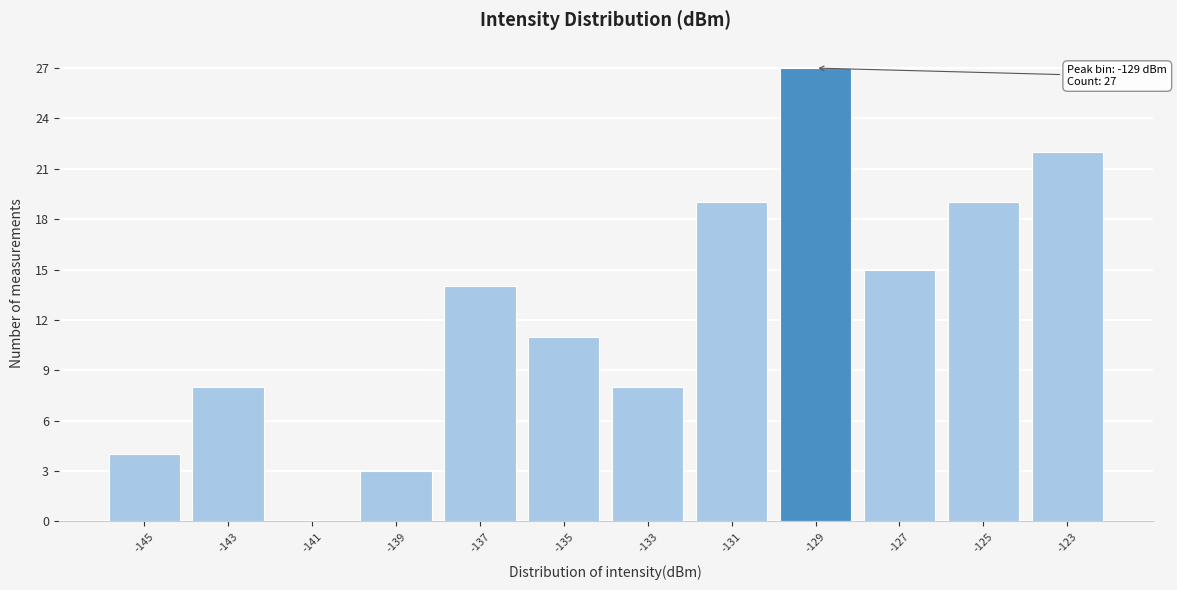

Over which range of the x-axis is the bar tallest?

-130 to -128